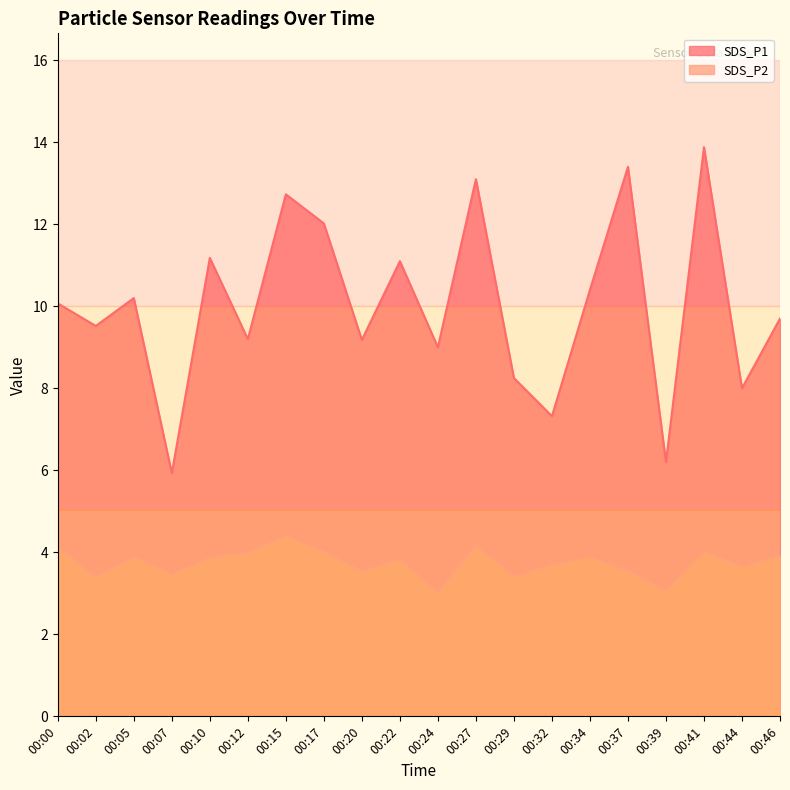

Which category has the highest value across all series?

00:41